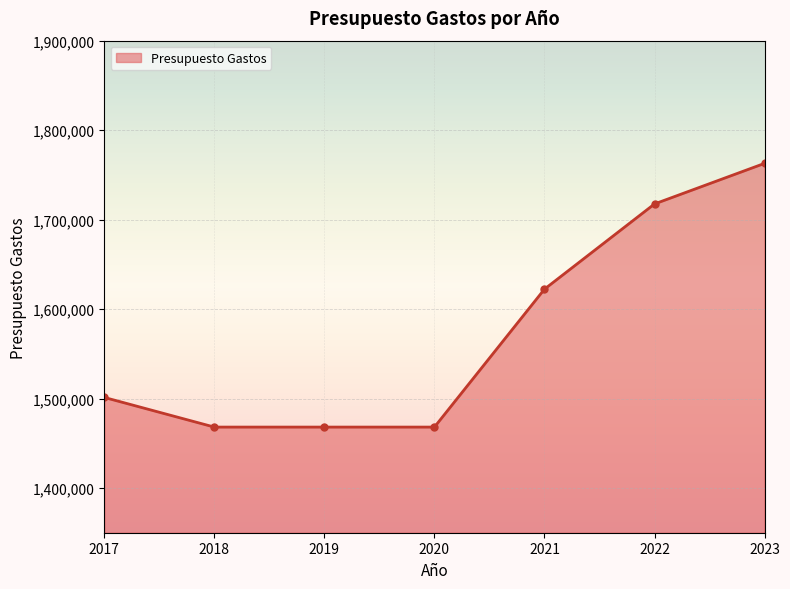

What is the change in value from 2017 to 2018?

-33150